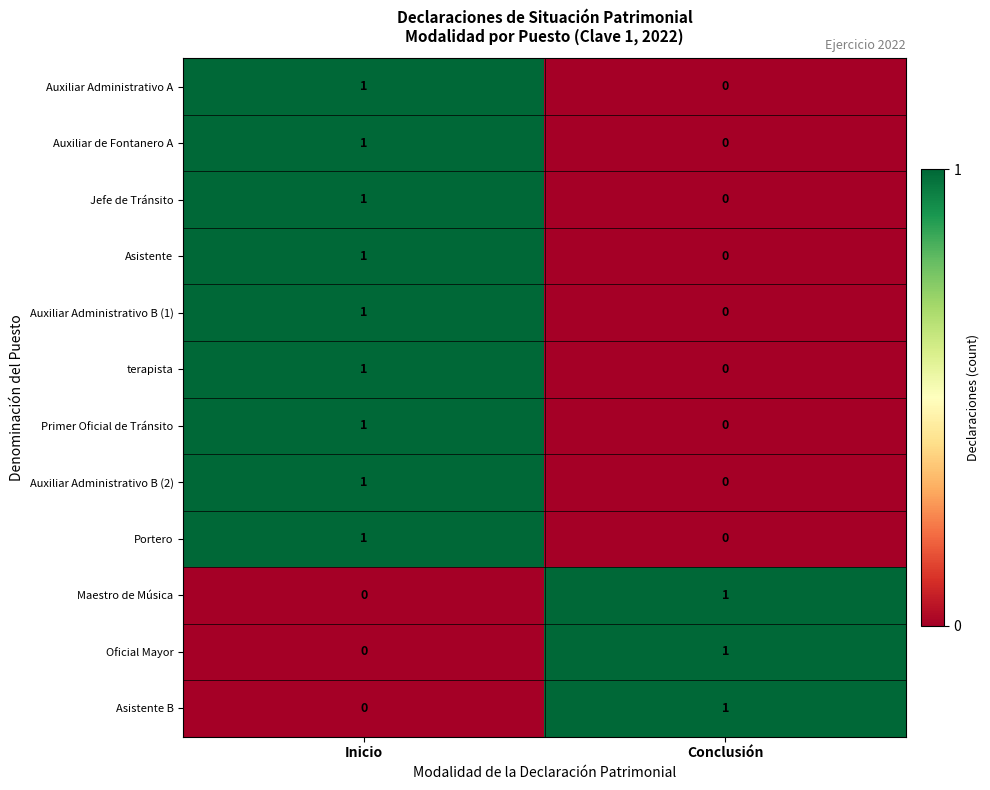

At which category is the sum across all series the highest?

Inicio